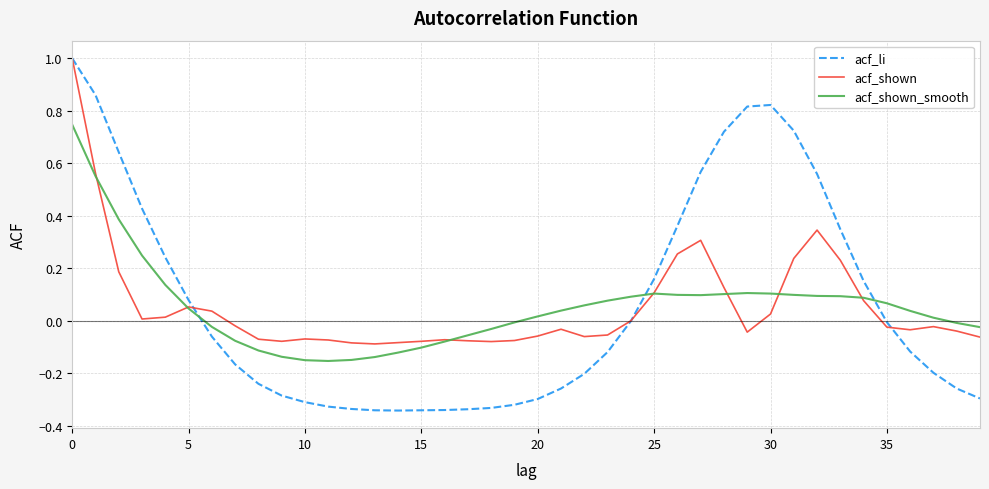

Which series has the widest spread of values?

acf_li